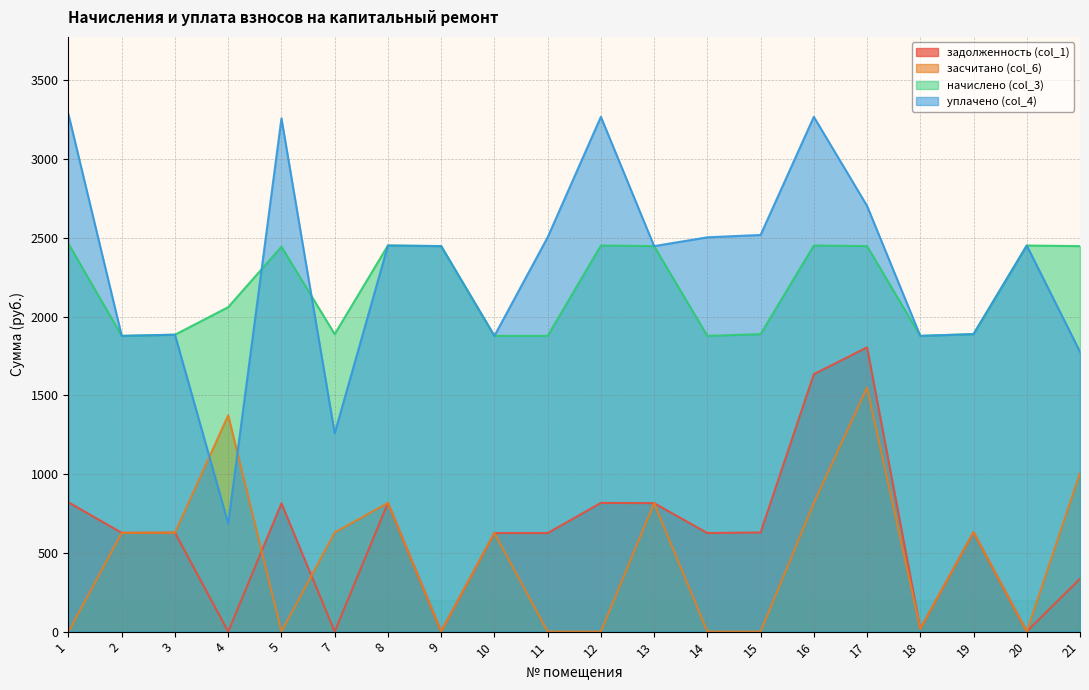

Which series has the largest range (max minus min)?

уплачено (col_4)